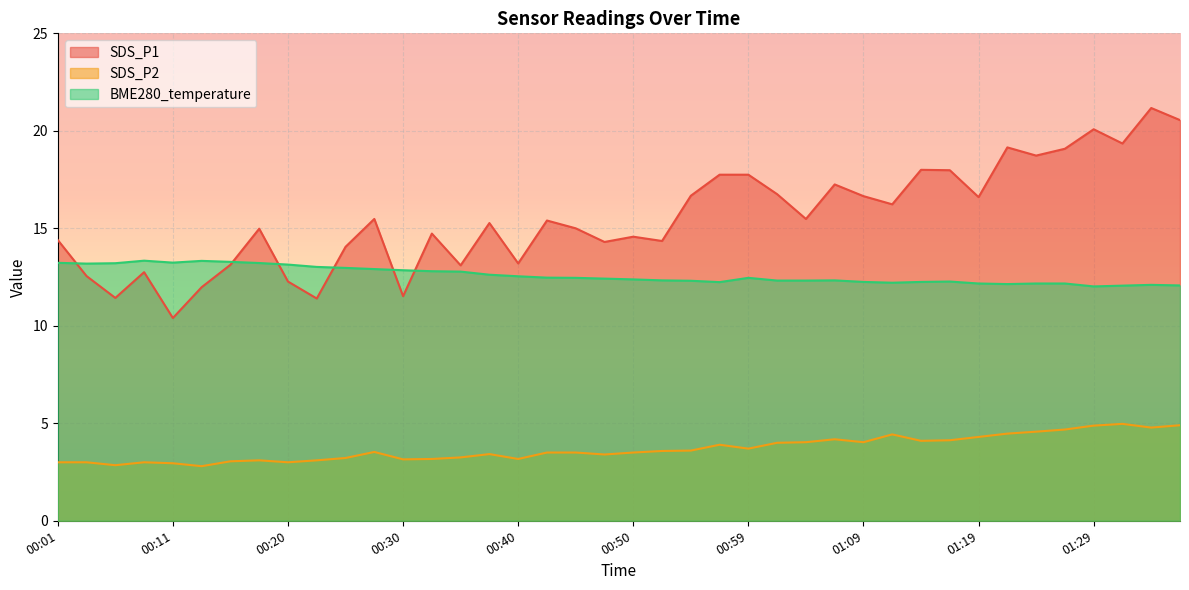

How many values in the SDS_P1 series exceed 15?

21